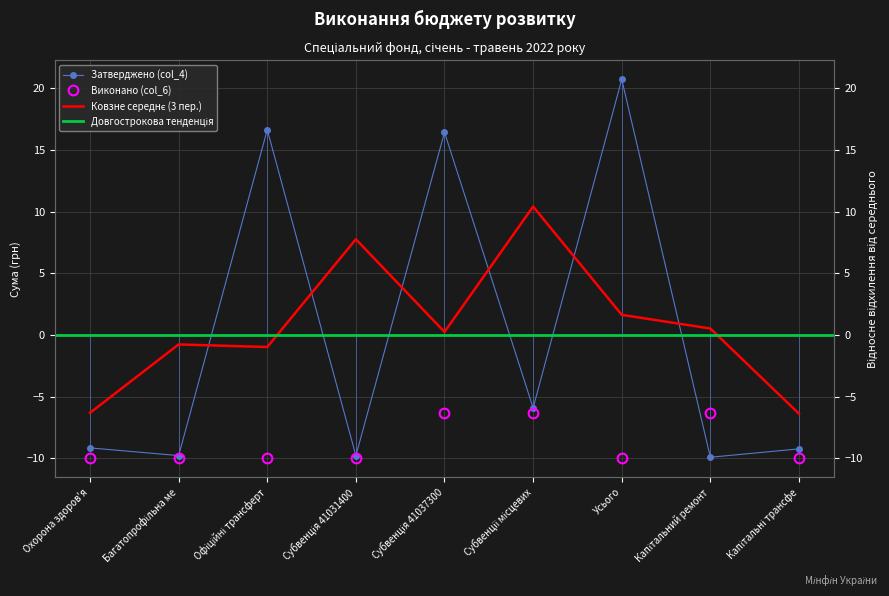

Rank the series by their average value, from highest to lowest.

Затверджено (col_4), Виконано (col_6)